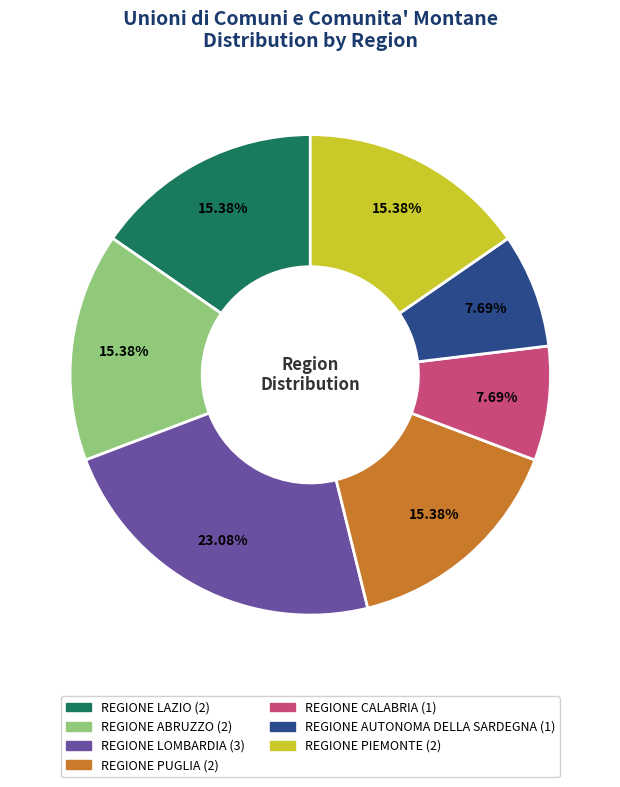

What percentage is NOT represented by REGIONE LAZIO?

84.6%